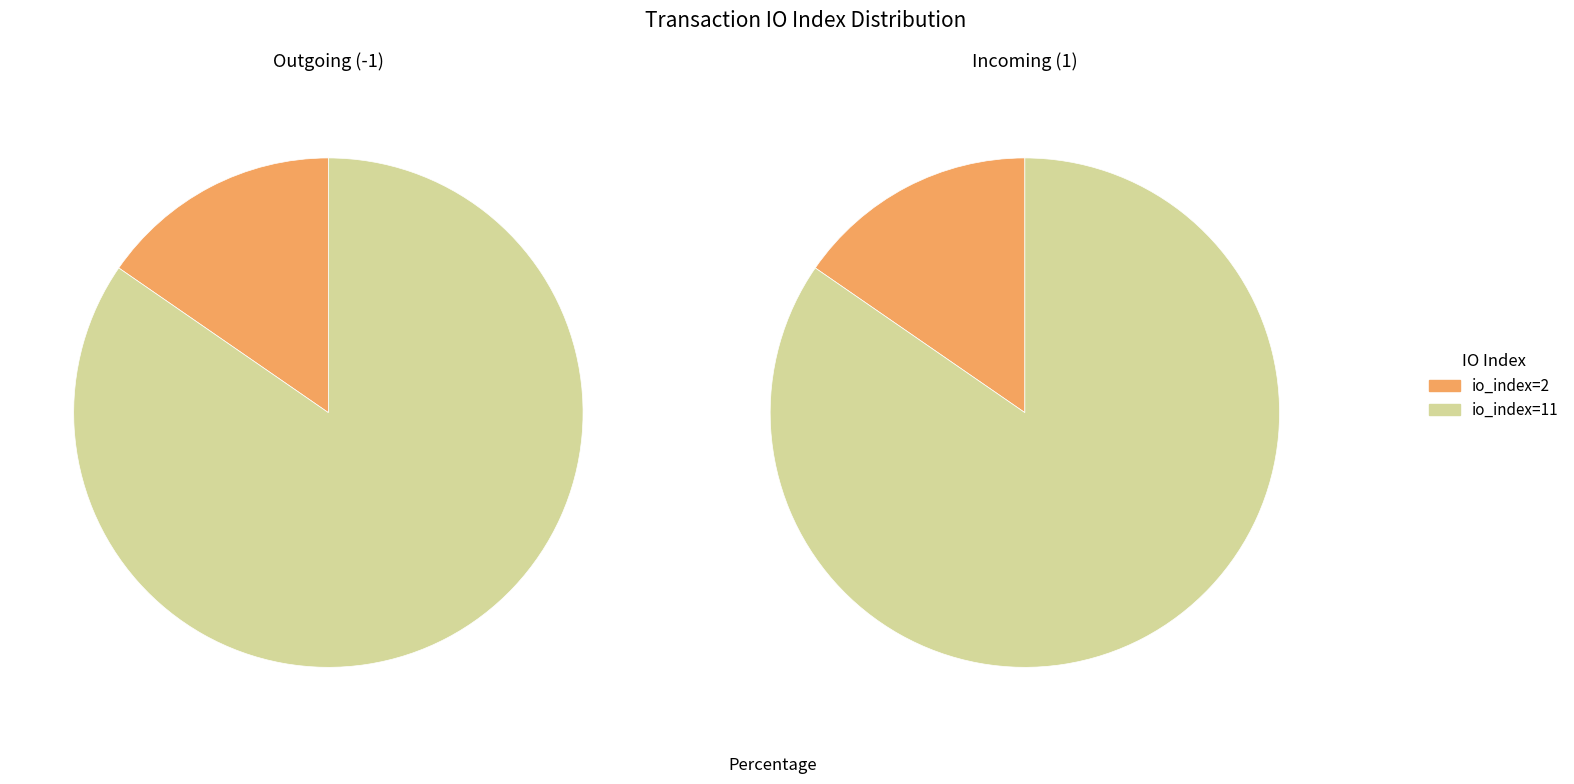

How many segments does this pie chart have?

2